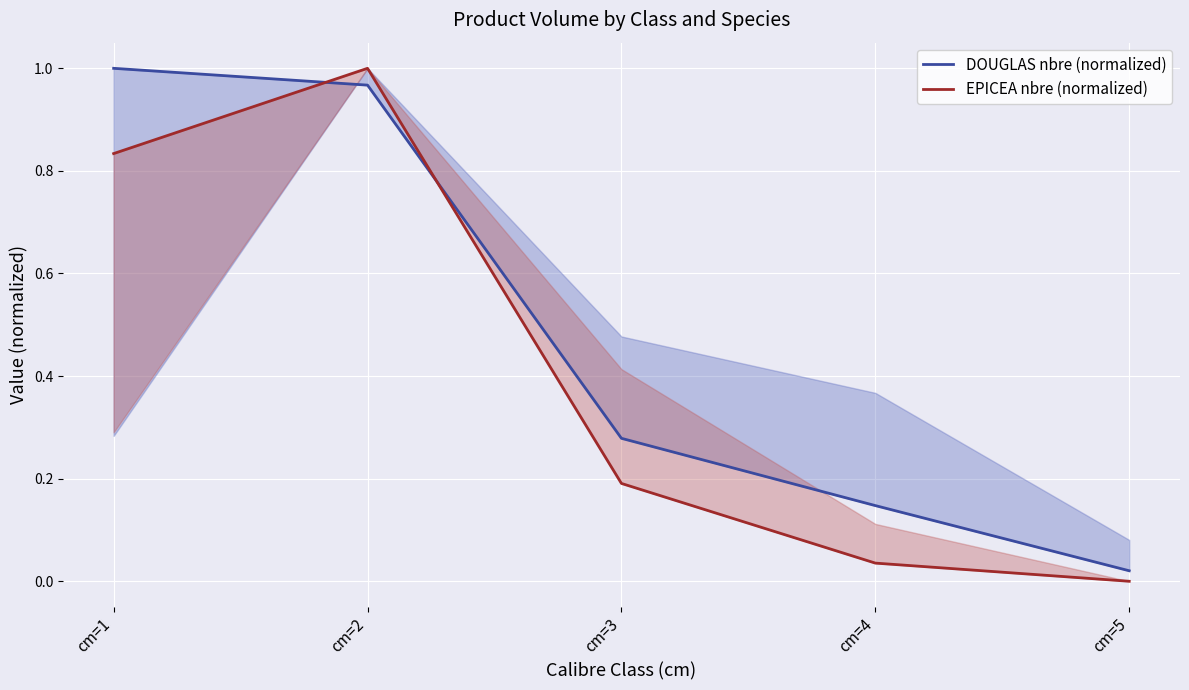

Where do DOUGLAS nbre (normalized) and EPICEA nbre (normalized) first cross each other?

cm=1 and cm=2